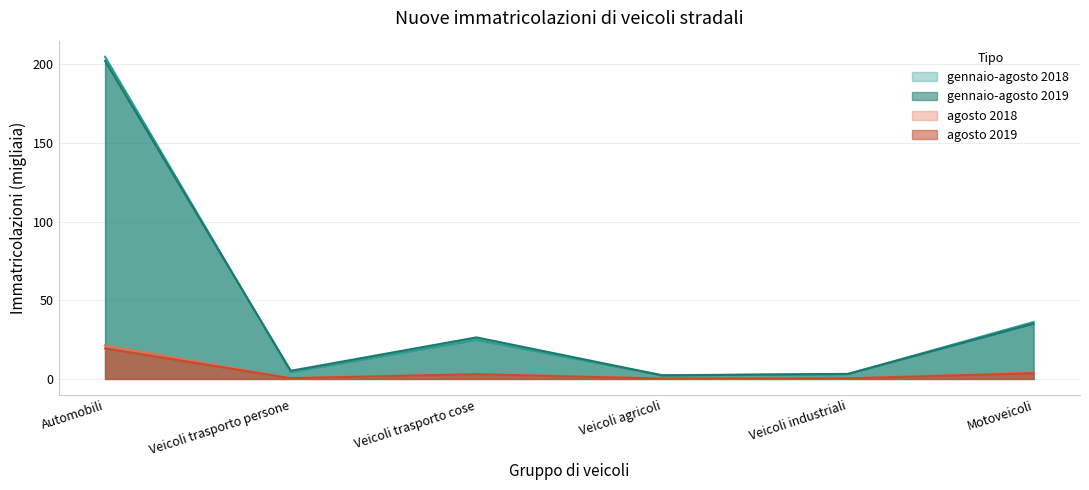

How many interior local valleys does the gennaio-agosto 2018 series have?

2